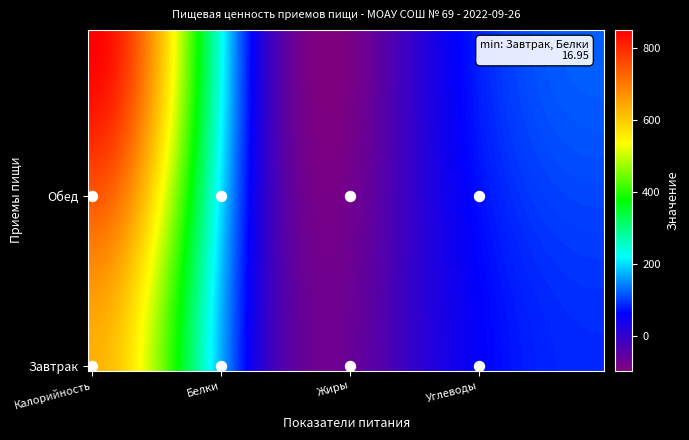

Which series has the largest range (max minus min)?

Обед